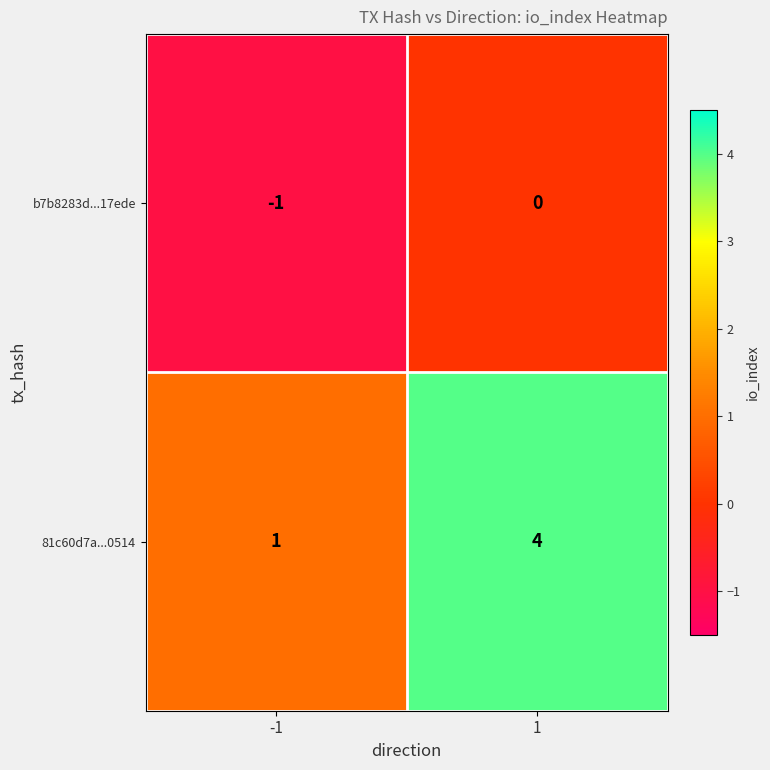

Count the number of data series in this chart.

2